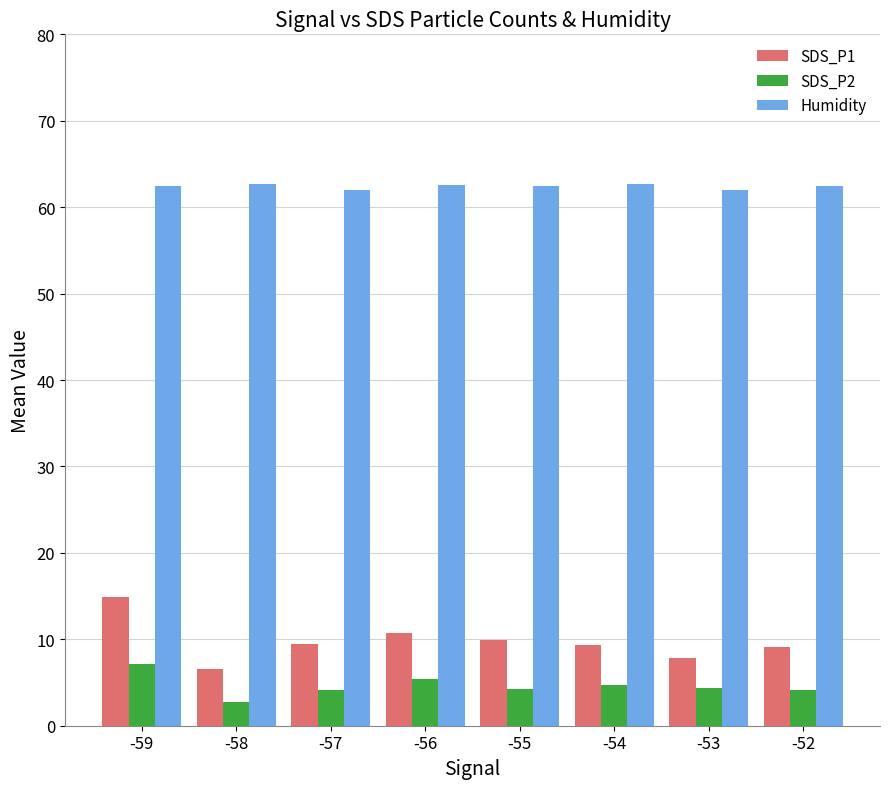

Read the SDS_P1 value at -52.

9.1